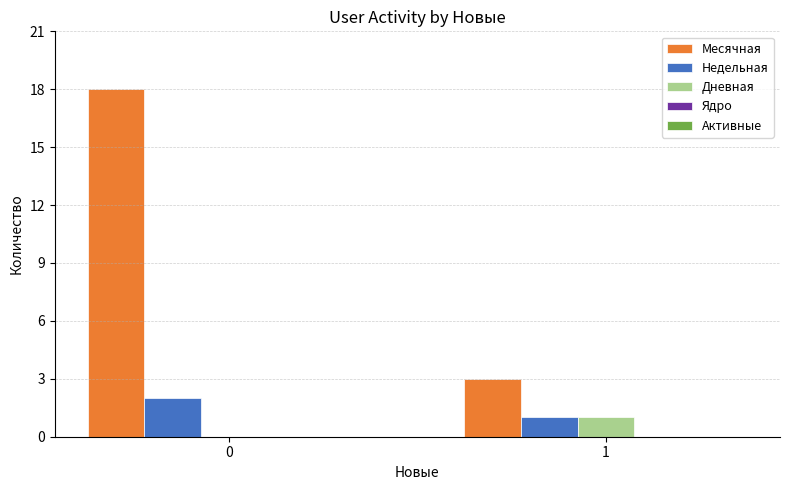

What is the difference between the Месячная values at 1 and 0?

15